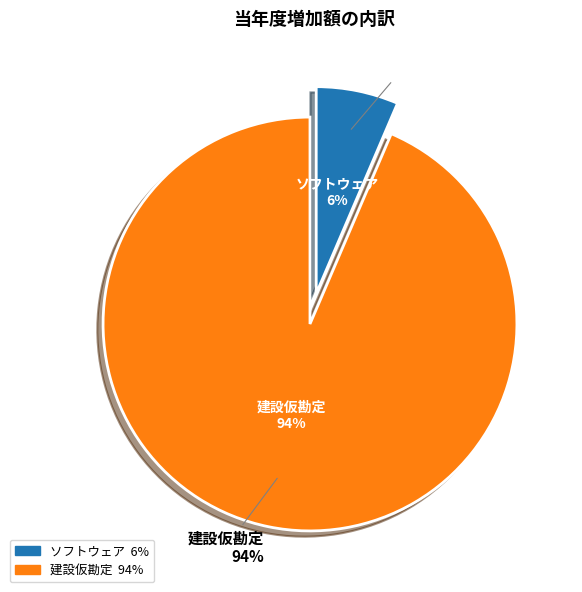

Is there any slice that represents more than half of the pie?

Yes